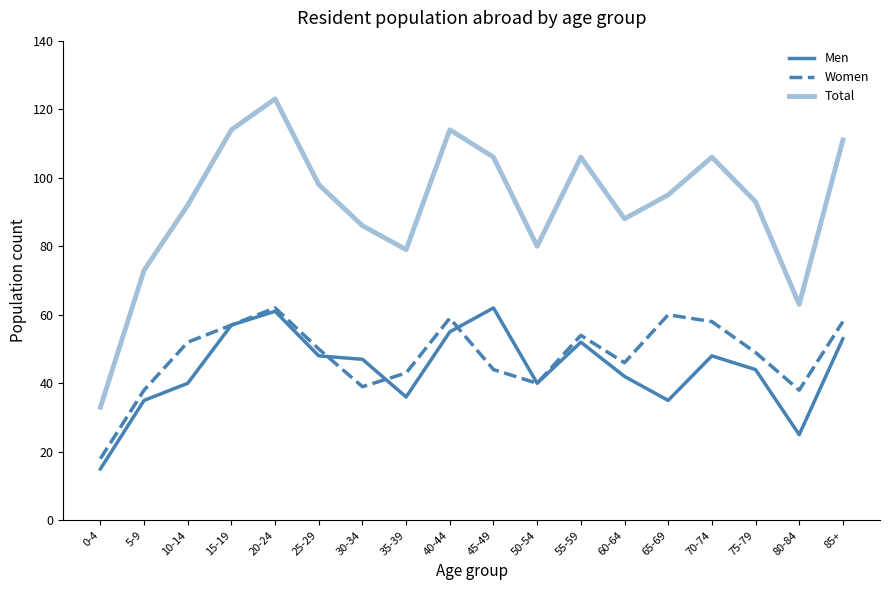

Which category has the highest value across all series?

20-24